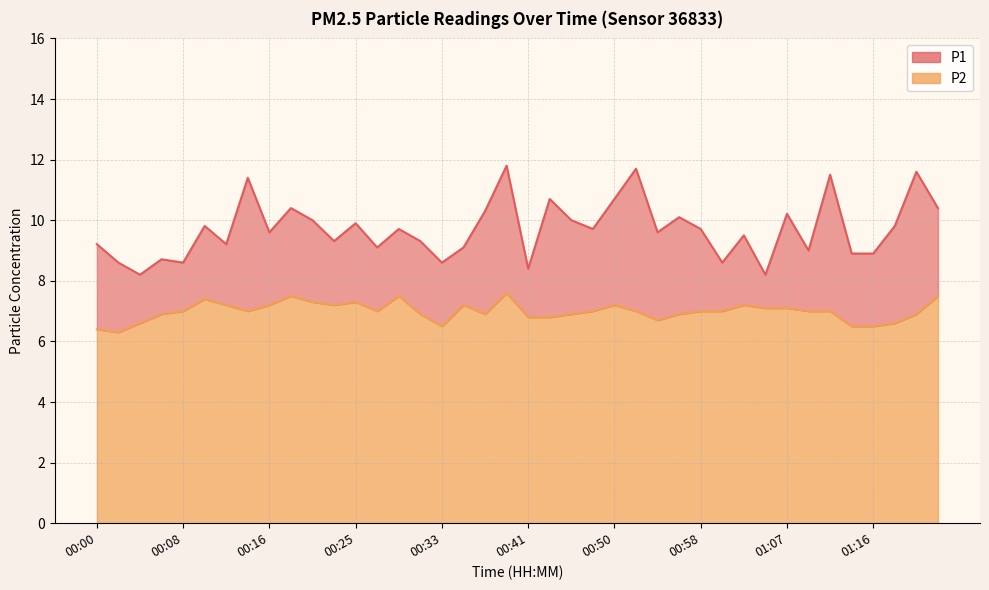

True or false: P1 and P2 intersect in this chart.

False